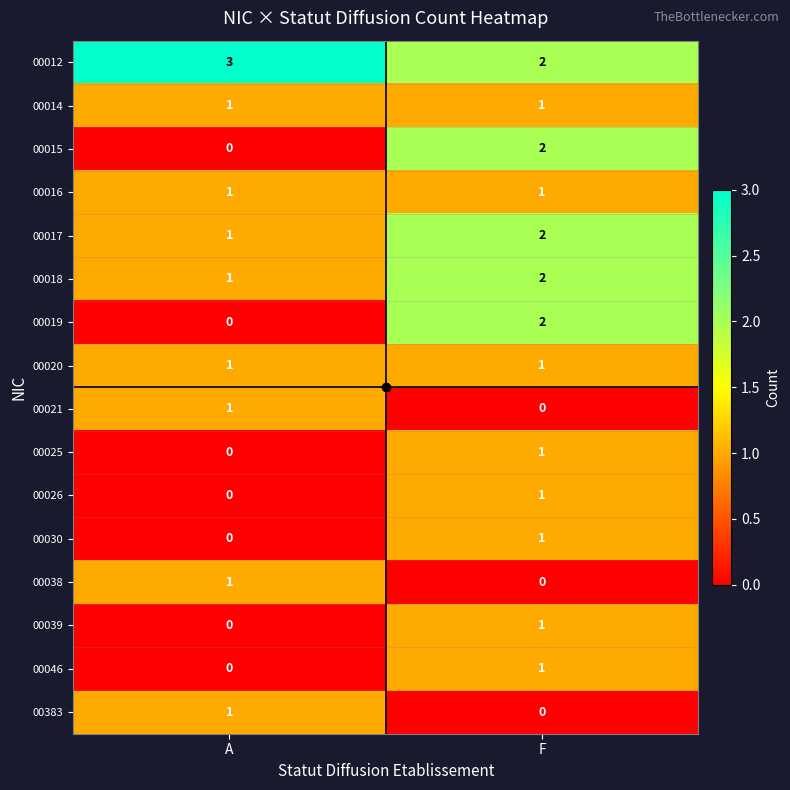

At which label is 00019 closest to 1?

A